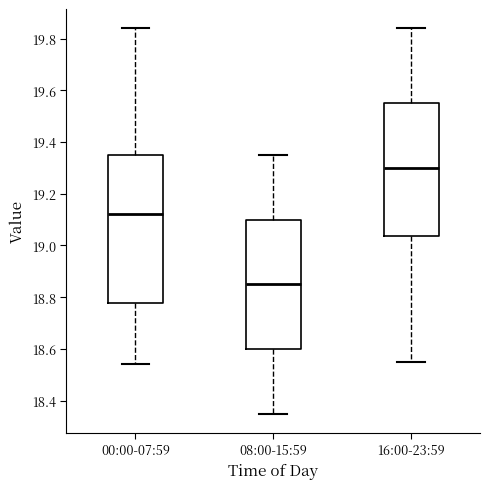

Reading left to right, read every box against the y-axis: the position of its median line, the range the box covers, and the ends of its whiskers. The values are not printed on the chart, so give them approximately, as read against the axis.

00:00-07:59: median 19.12, box 18.78 to 19.36, whiskers 18.54 to 19.84
08:00-15:59: median 18.86, box 18.60 to 19.10, whiskers 18.36 to 19.36
16:00-23:59: median 19.30, box 19.04 to 19.56, whiskers 18.56 to 19.84